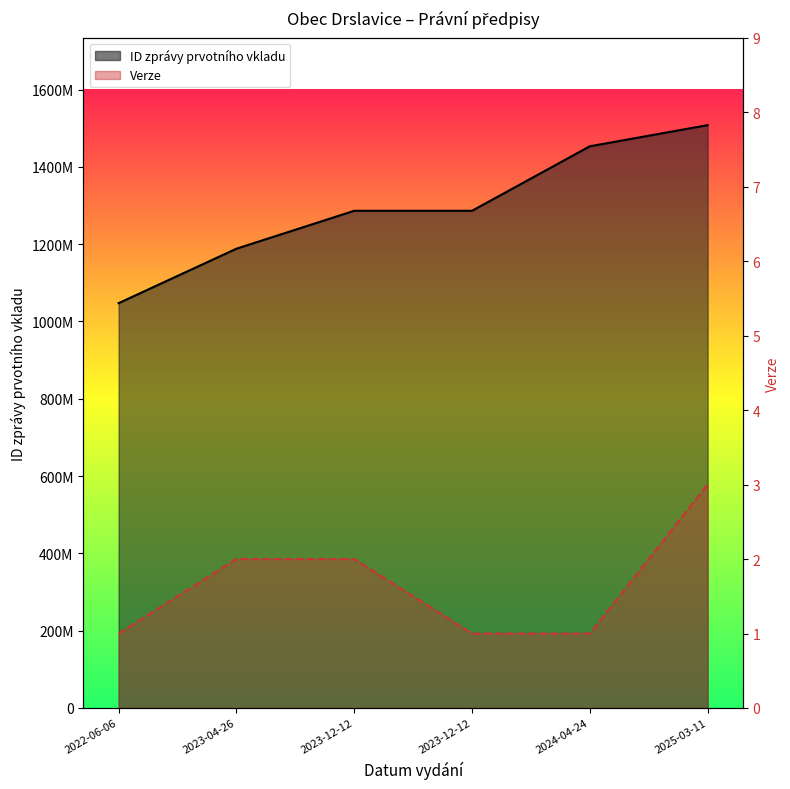

Is it true that ID zprávy prvotního vkladu equals 1286401810 at 2023-12-12?

True